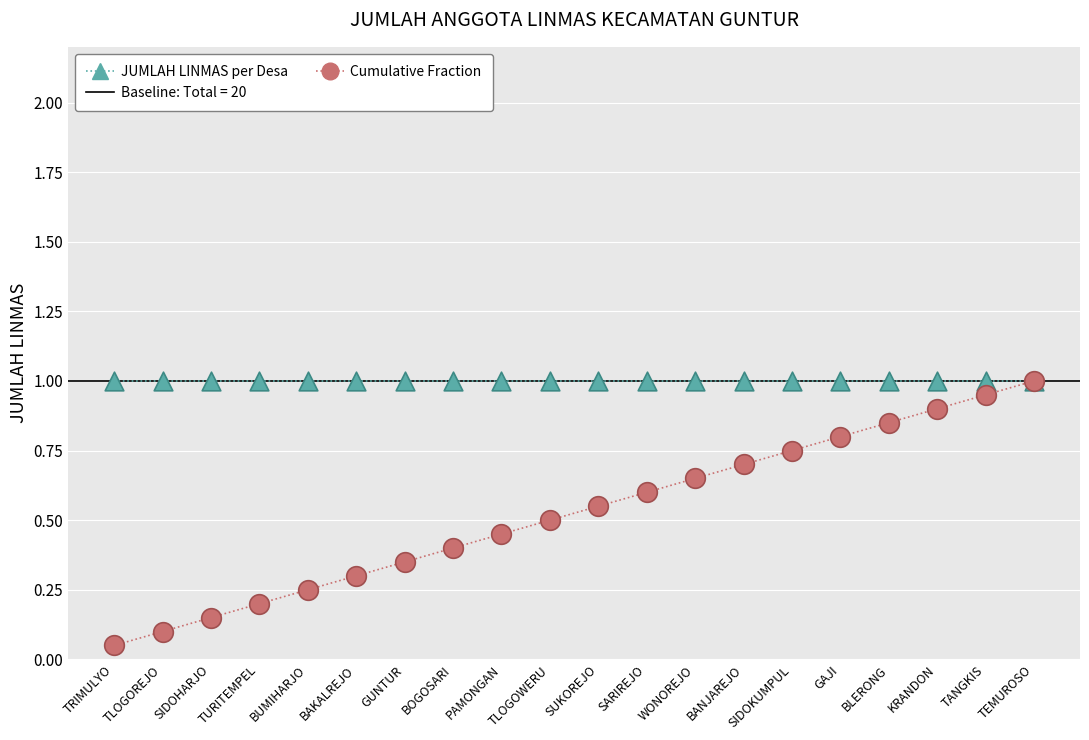

Which series contains the lowest Y value?

Cumulative Fraction